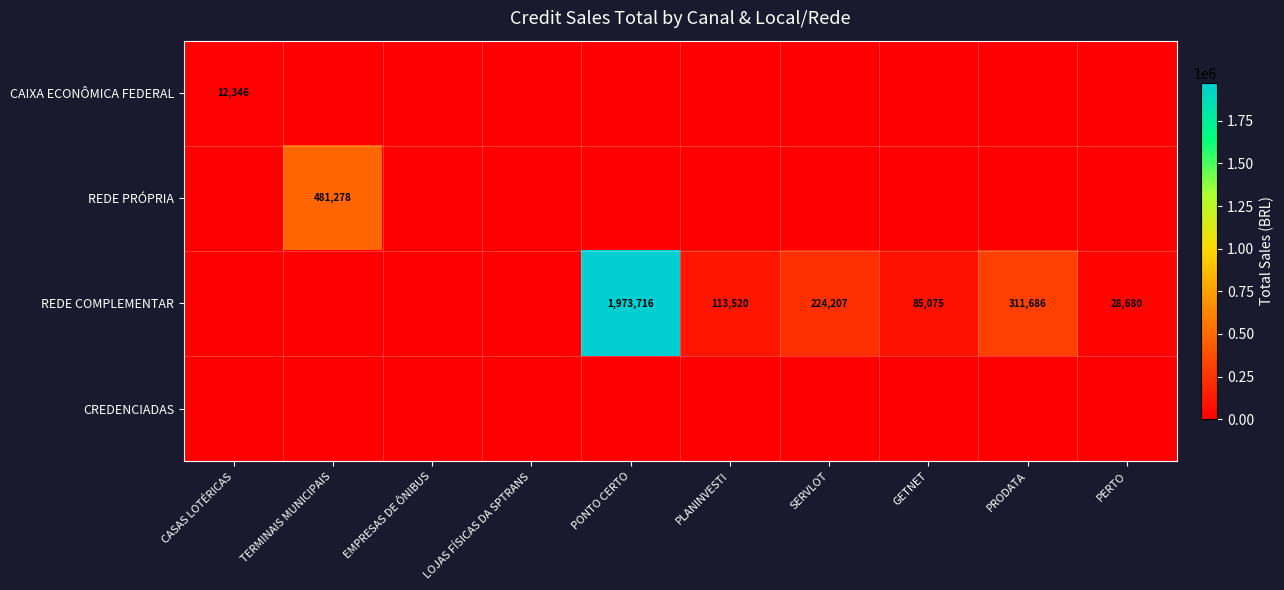

What is the sum of the REDE COMPLEMENTAR values at PRODATA and PLANINVESTI?

425206